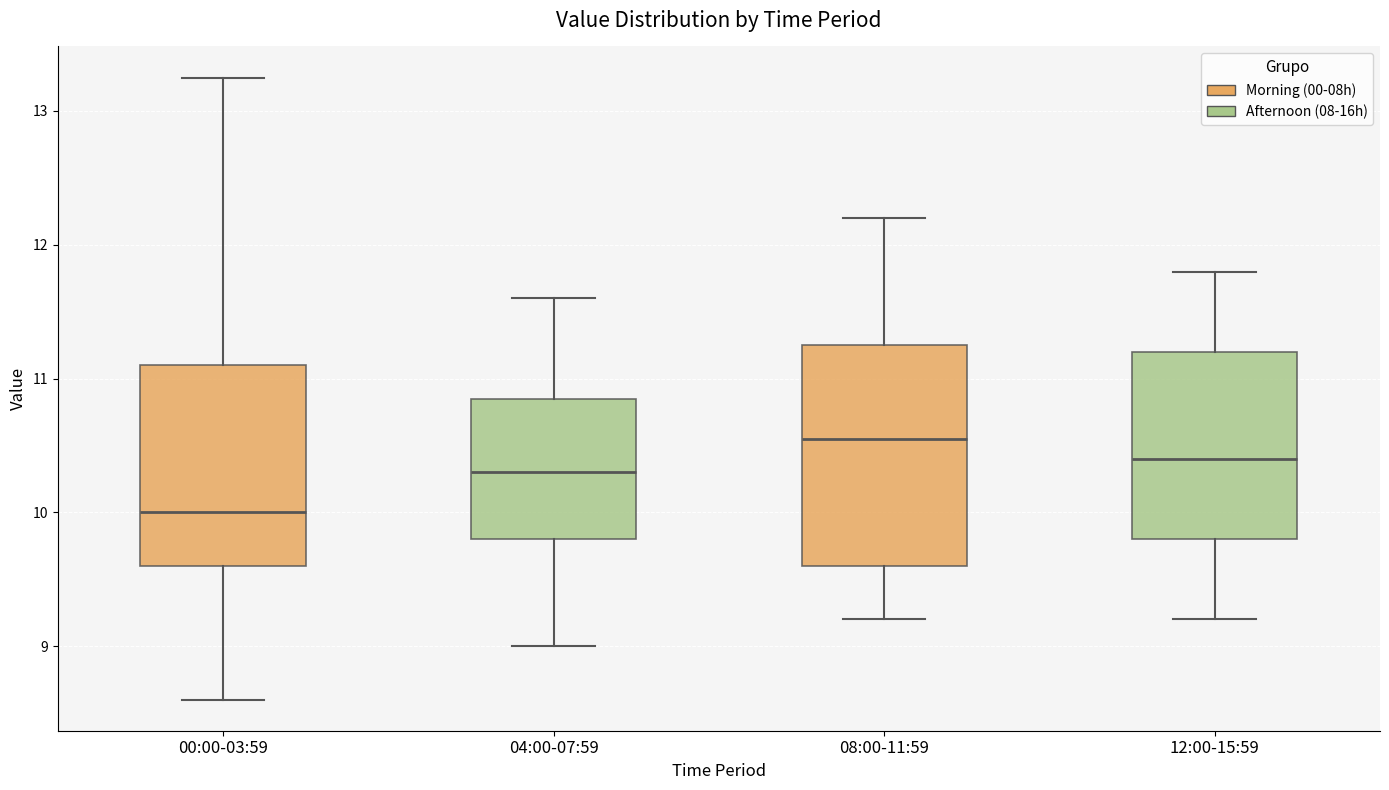

Reading left to right, read every box against the y-axis: the position of its median line, the range the box covers, and the ends of its whiskers. The values are not printed on the chart, so give them approximately, as read against the axis.

00:00-03:59: median 10.0, box 9.6 to 11.1, whiskers 8.6 to 13.3
04:00-07:59: median 10.3, box 9.8 to 10.9, whiskers 9.0 to 11.6
08:00-11:59: median 10.6, box 9.6 to 11.3, whiskers 9.2 to 12.2
12:00-15:59: median 10.4, box 9.8 to 11.2, whiskers 9.2 to 11.8